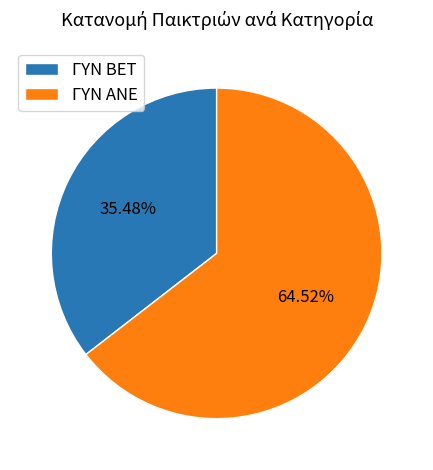

What percentage is the ΓΥΝ ΑΝΕ slice, to the nearest percent?

65%